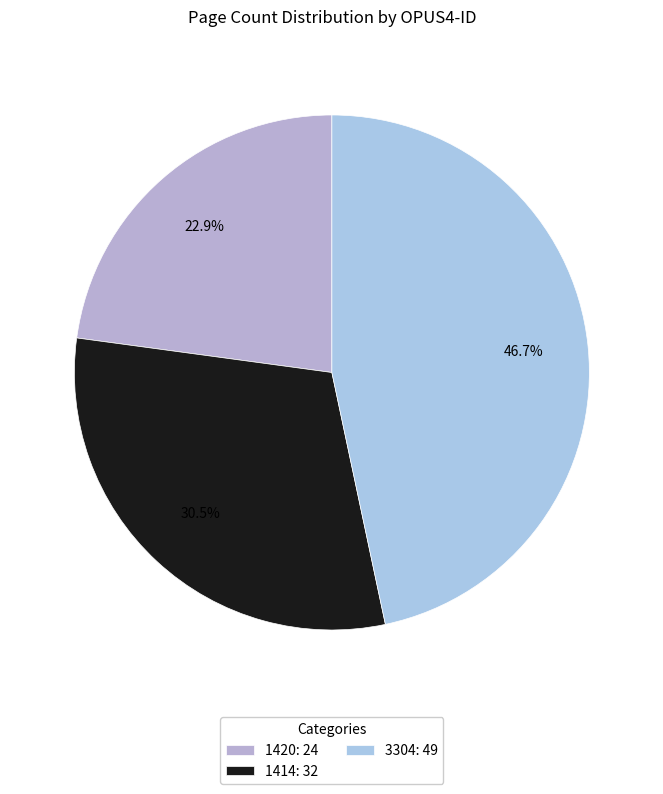

Is there a majority slice in this chart?

No